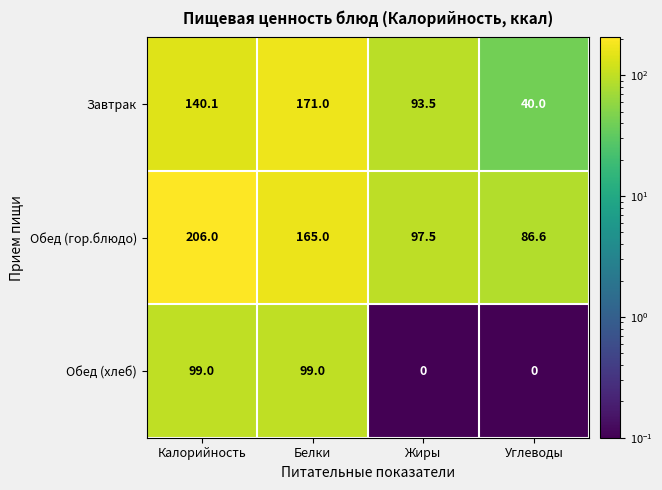

How many data points does each series have?

4